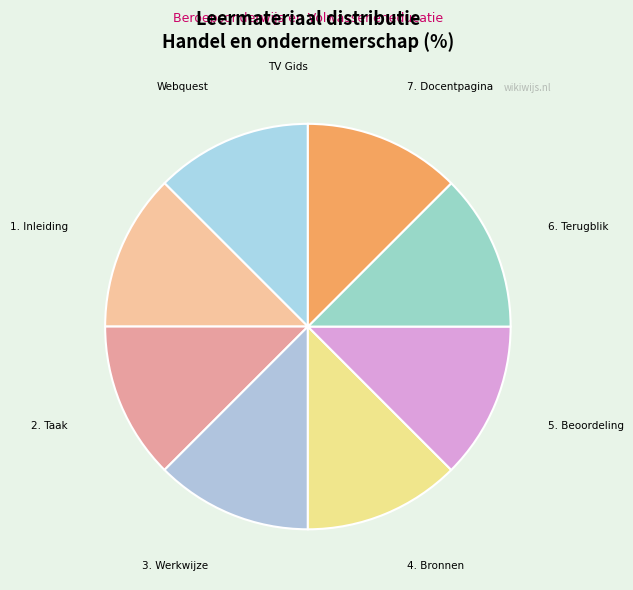

Is the sum of 1. Inleiding and 5. Beoordeling greater than half?

No